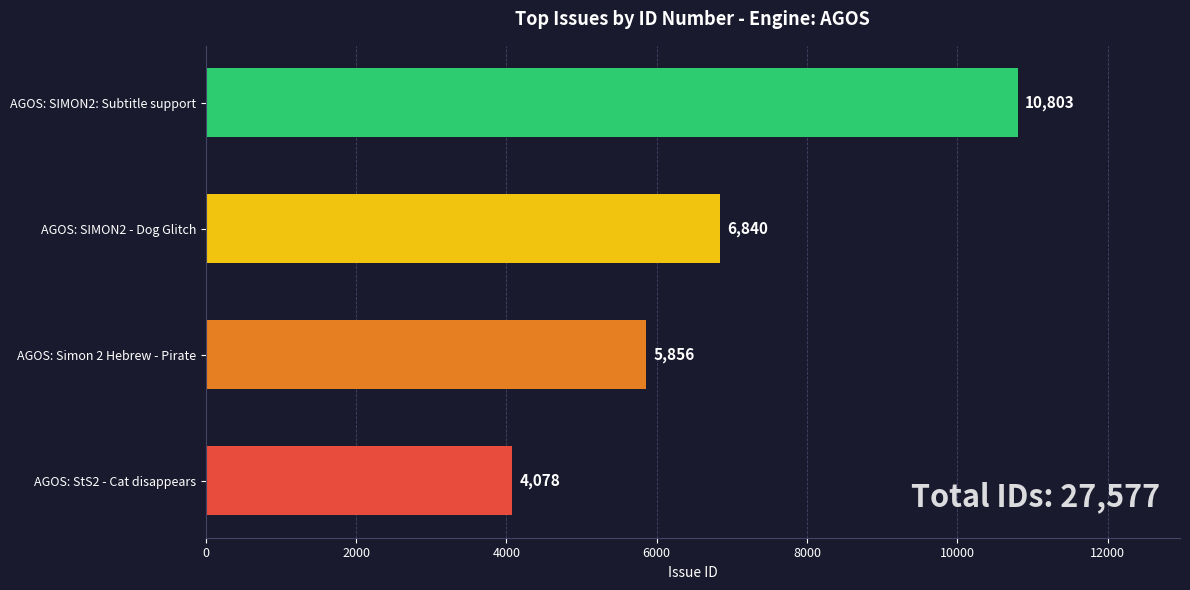

Count the values in the range 5856 to 10803.

3